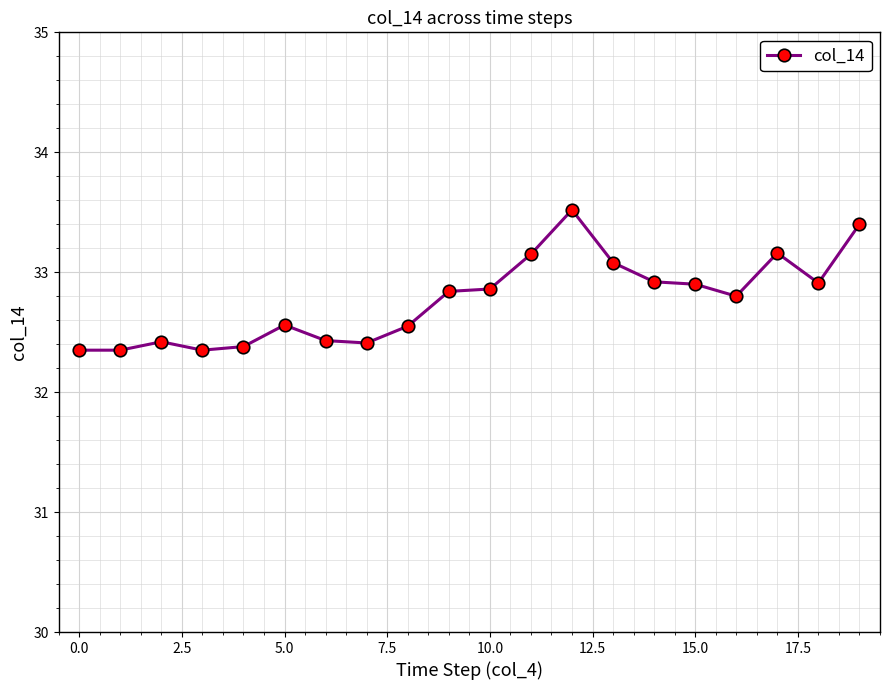

How many lines are shown in the chart?

1